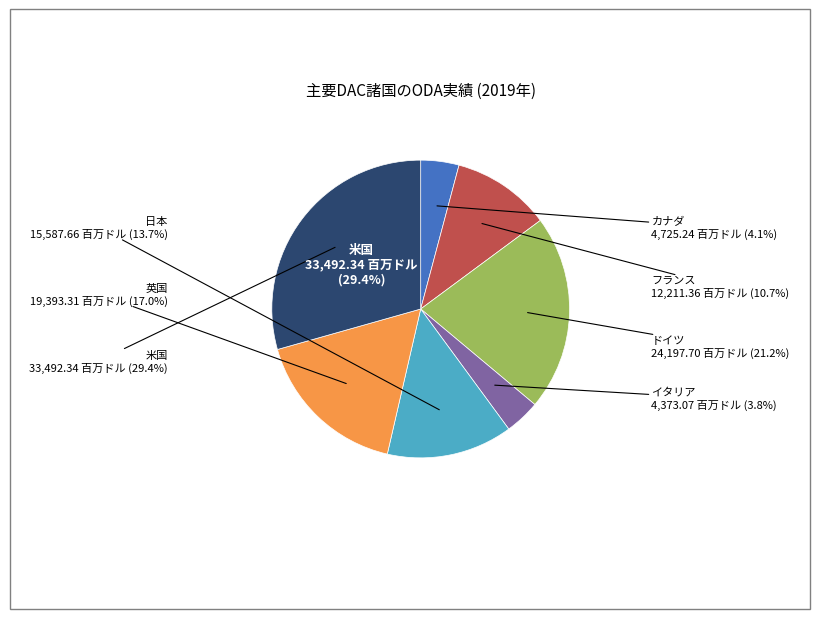

Does イタリア account for over 50% of the chart?

No